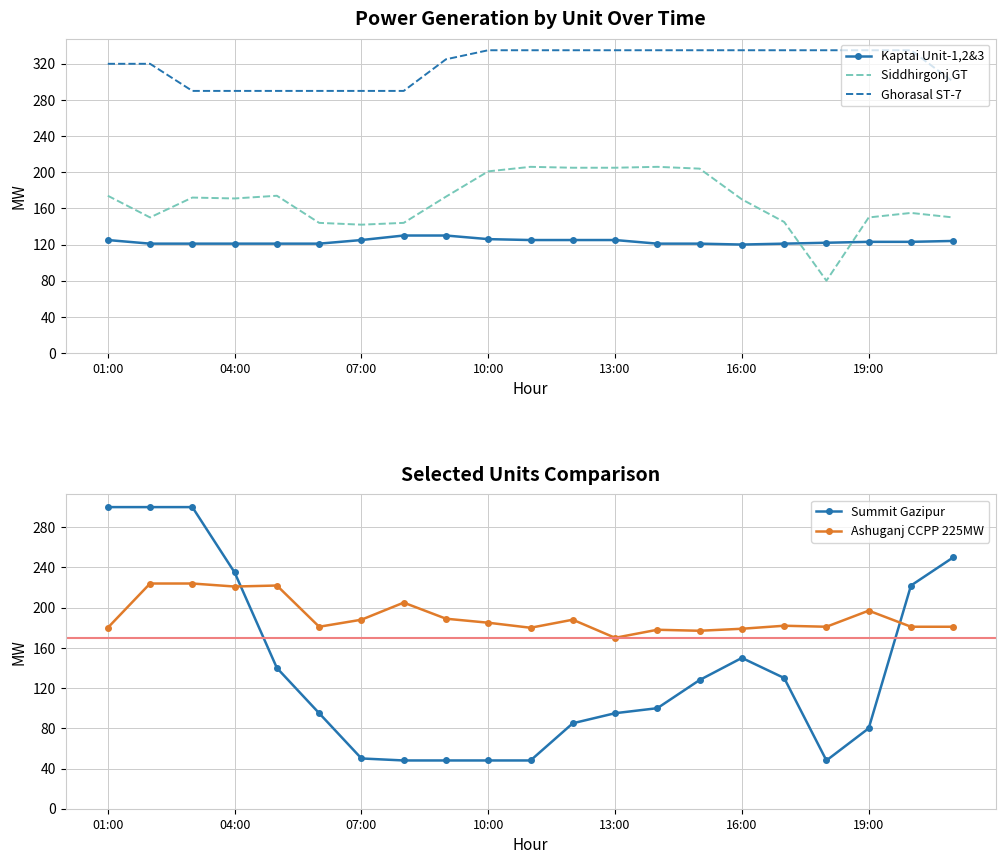

What is the sum of all Kaptai Unit-1,2&3 values?

2591